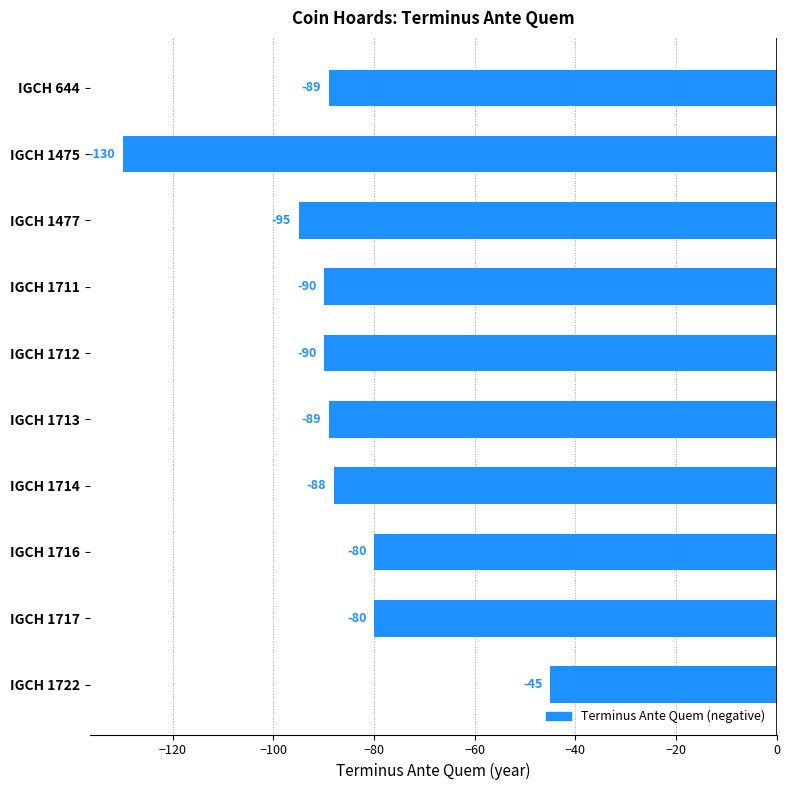

What is the average value?

-88